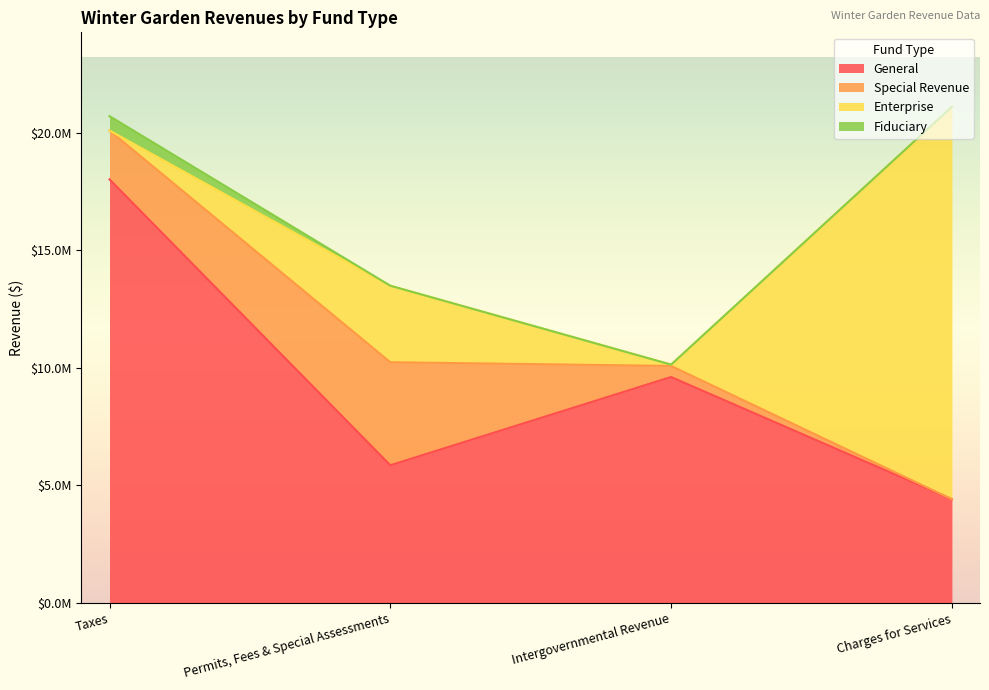

How many values in Fiduciary are above zero?

1